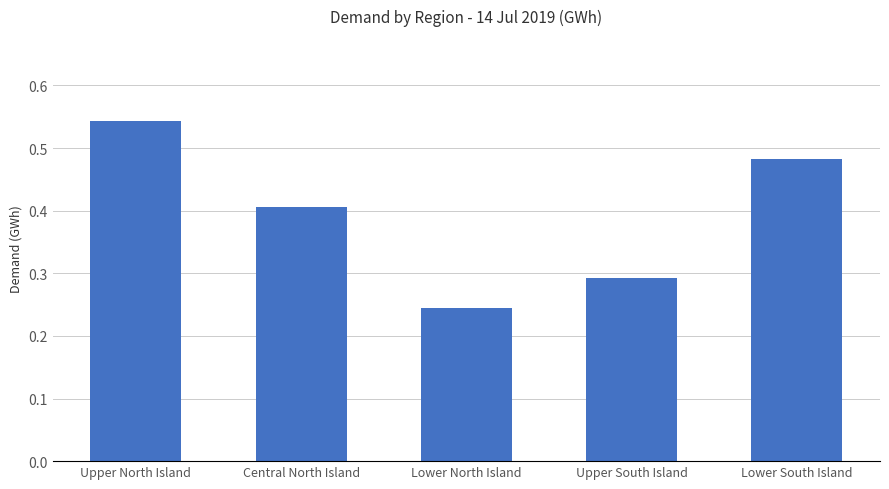

Which label corresponds to the smallest value in the chart?

Lower North Island